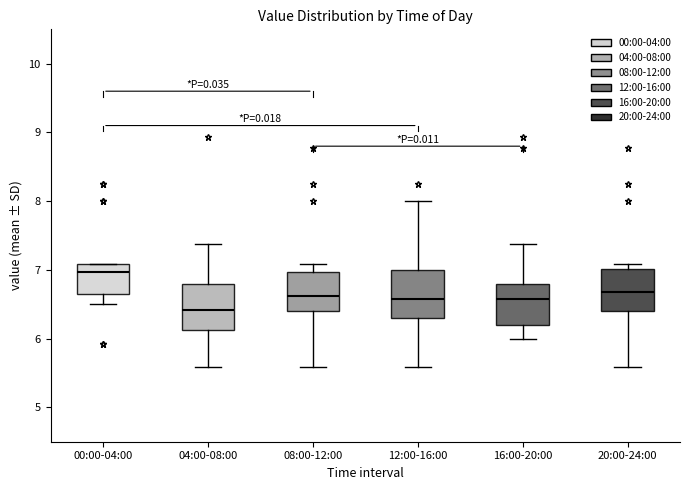

Reading left to right, read every box against the y-axis: the position of its median line, the range the box covers, and the ends of its whiskers. The values are not printed on the chart, so give them approximately, as read against the axis.

00:00-04:00: median 7.0, box 6.7 to 7.1, whiskers 6.5 to 7.1
04:00-08:00: median 6.4, box 6.1 to 6.8, whiskers 5.6 to 7.4
08:00-12:00: median 6.6, box 6.4 to 7.0, whiskers 5.6 to 7.1
12:00-16:00: median 6.6, box 6.3 to 7.0, whiskers 5.6 to 8.0
16:00-20:00: median 6.6, box 6.2 to 6.8, whiskers 6.0 to 7.4
20:00-24:00: median 6.7, box 6.4 to 7.0, whiskers 5.6 to 7.1